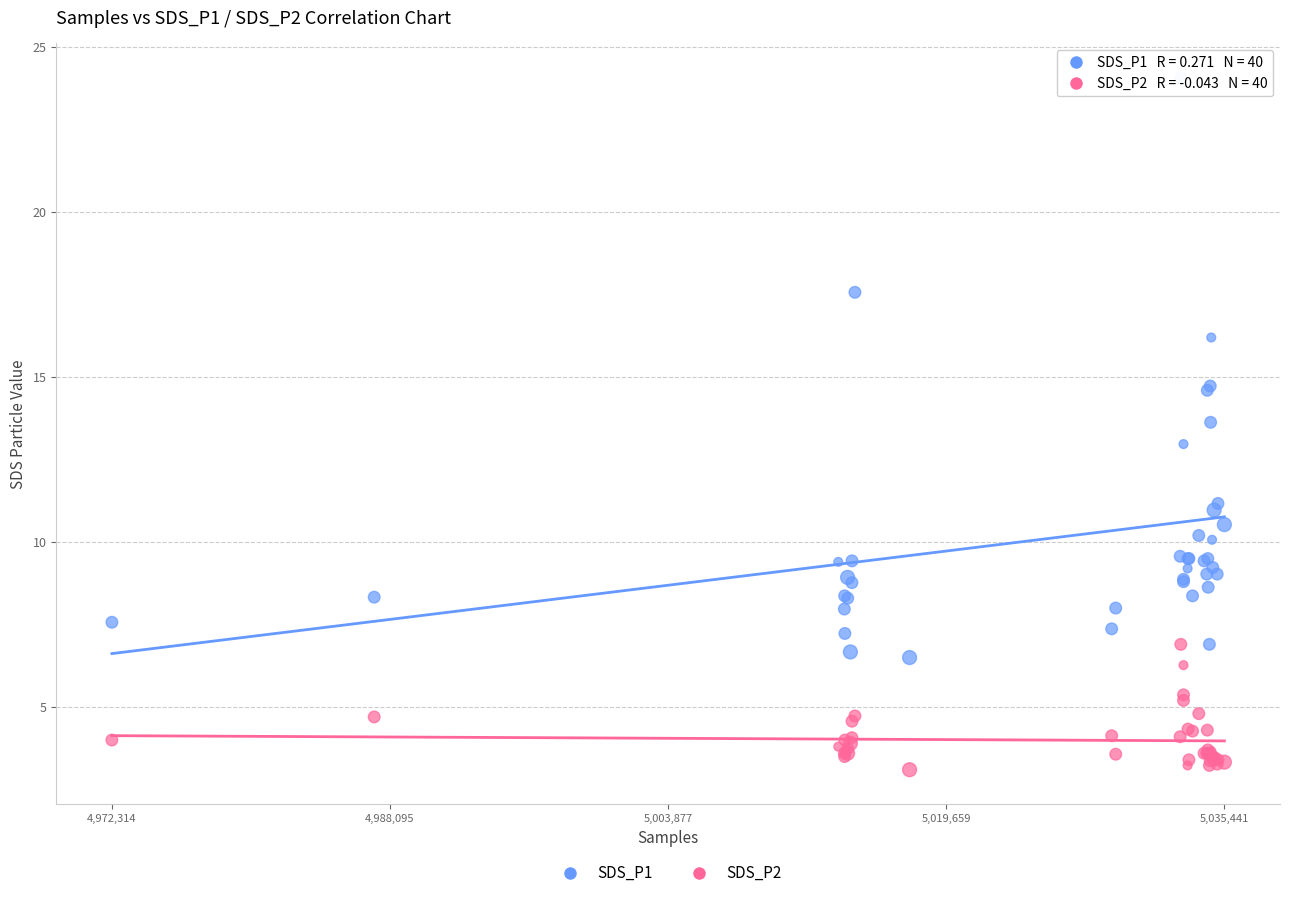

Which series has the largest Y range (max minus min)?

SDS_P1